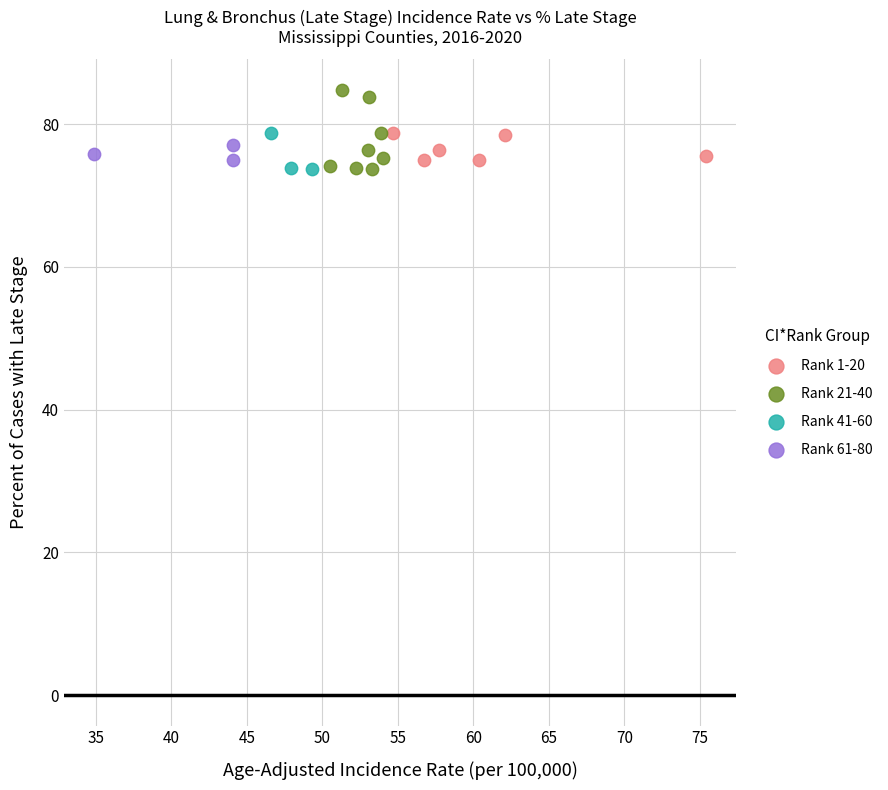

Which series reaches the maximum Y coordinate?

Rank 21-40